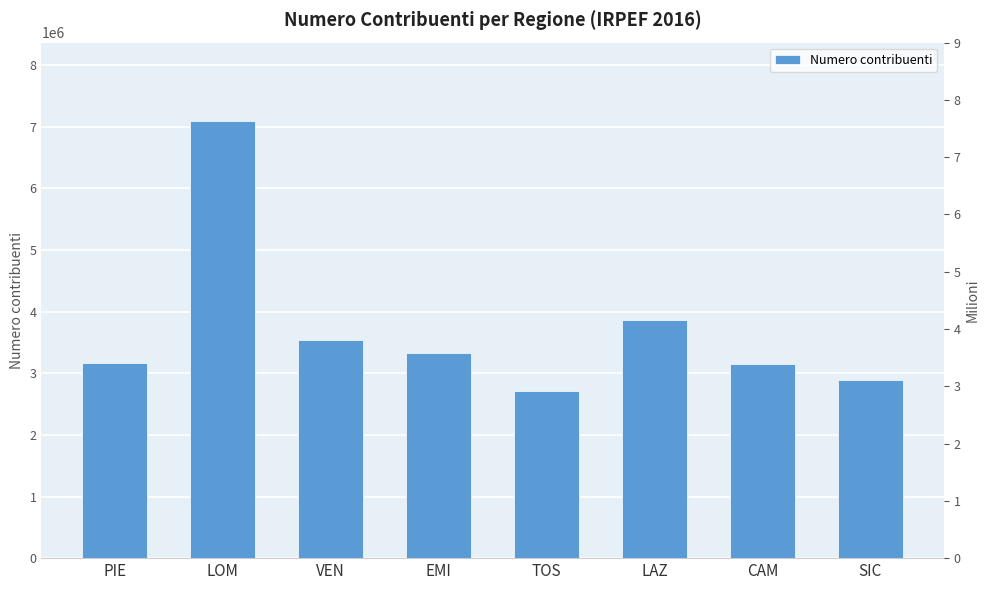

What is the sum of the values at PIE and TOS?

5874198